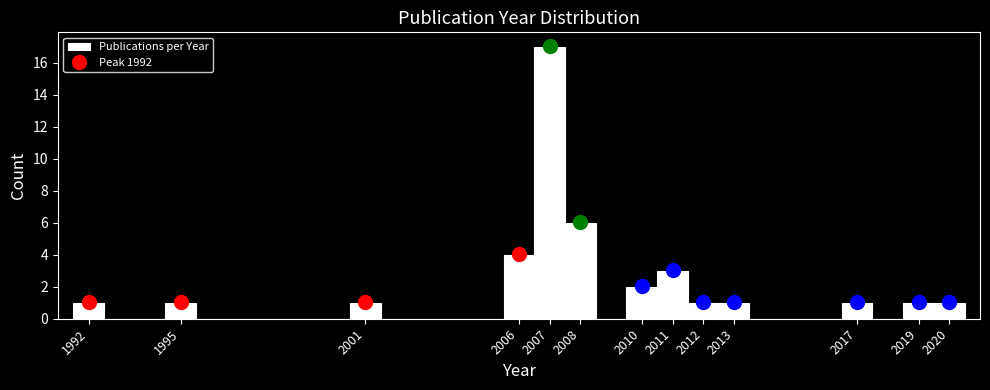

Reading left to right, list every bar in this chart as the range it spans on the x-axis followed by its height. The values are not printed on the chart, so give them approximately, as read against the axis.

1991.5 to 1992.5: 1
1992.5 to 1993.5: 0
1993.5 to 1994.5: 0
1994.5 to 1995.5: 1
1995.5 to 1996.5: 0
1996.5 to 1997.5: 0
1997.5 to 1998.5: 0
1998.5 to 1999.5: 0
1999.5 to 2000.5: 0
2000.5 to 2001.5: 1
2001.5 to 2002.5: 0
2002.5 to 2003.5: 0
2003.5 to 2004.5: 0
2004.5 to 2005.5: 0
2005.5 to 2006.5: 4
2006.5 to 2007.5: 17
2007.5 to 2008.5: 6
2008.5 to 2009.5: 0
2009.5 to 2010.5: 2
2010.5 to 2011.5: 3
2011.5 to 2012.5: 1
2012.5 to 2013.5: 1
2013.5 to 2014.5: 0
2014.5 to 2015.5: 0
2015.5 to 2016.5: 0
2016.5 to 2017.5: 1
2017.5 to 2018.5: 0
2018.5 to 2019.5: 1
2019.5 to 2020.5: 1